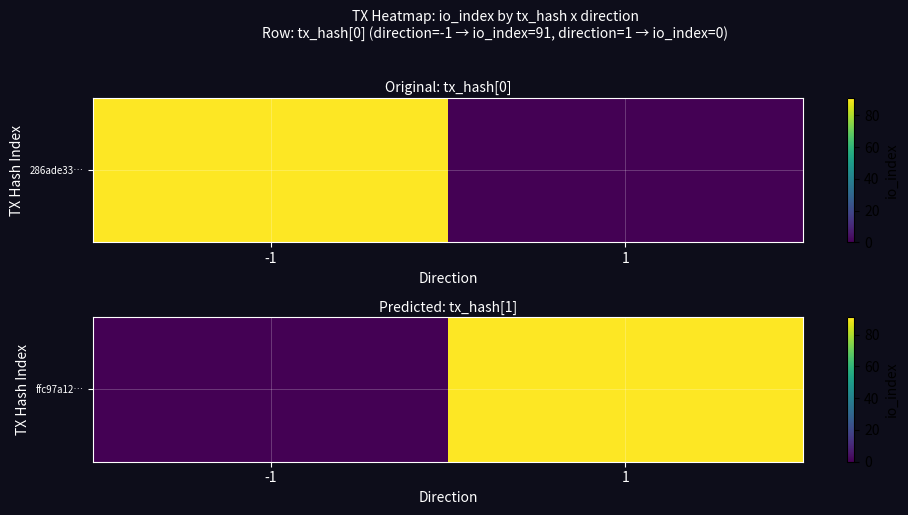

Count the values in the range 0 to 91.

2